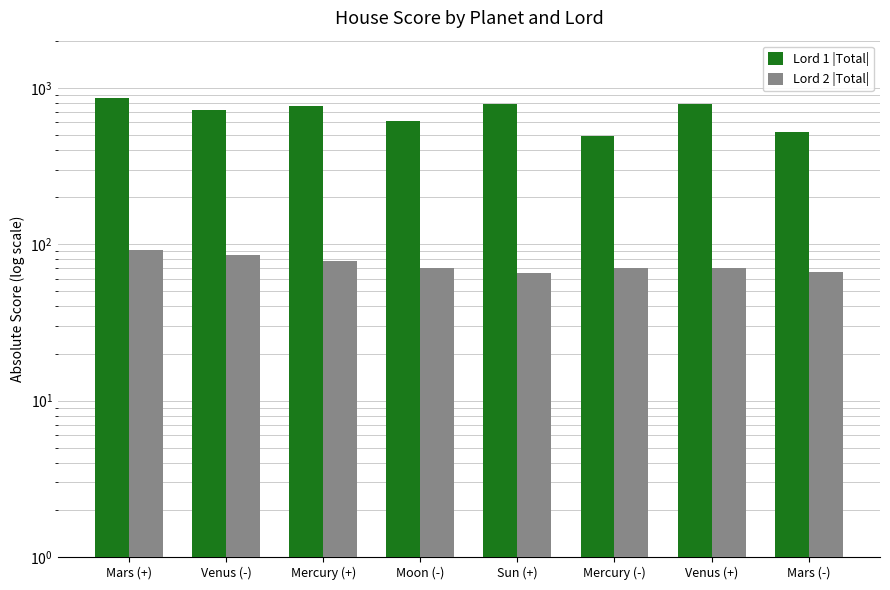

Read the Lord 2 |Total| value at Mars (+).

91.4